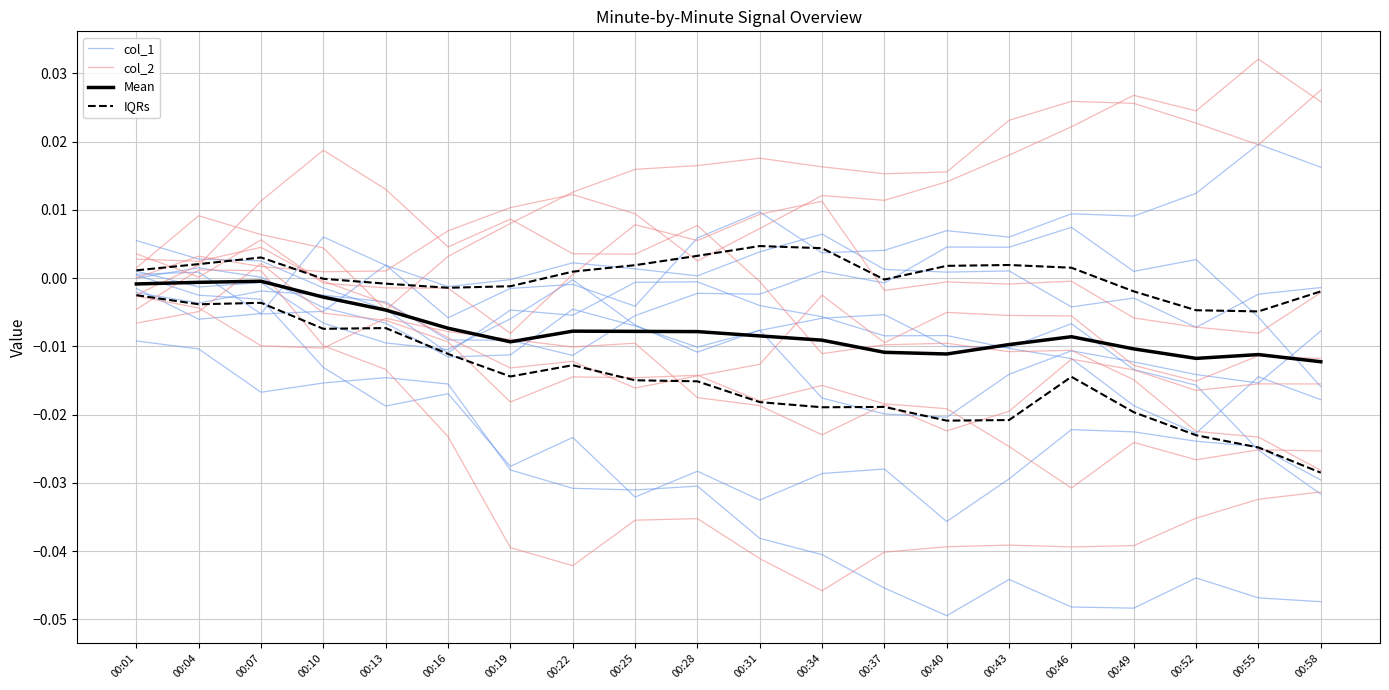

At which category does IQRs reach its first local valley?

00:04